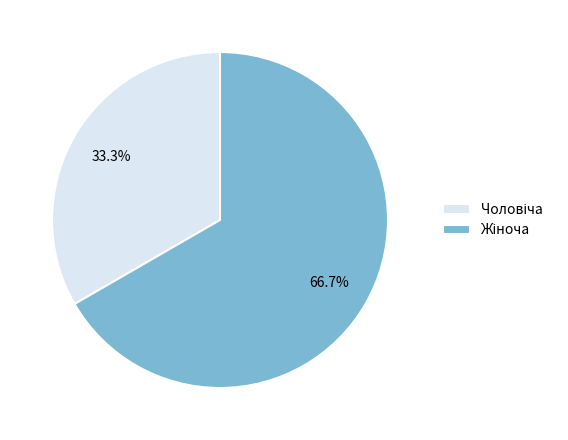

To the nearest percent, what is the average slice percentage?

50%